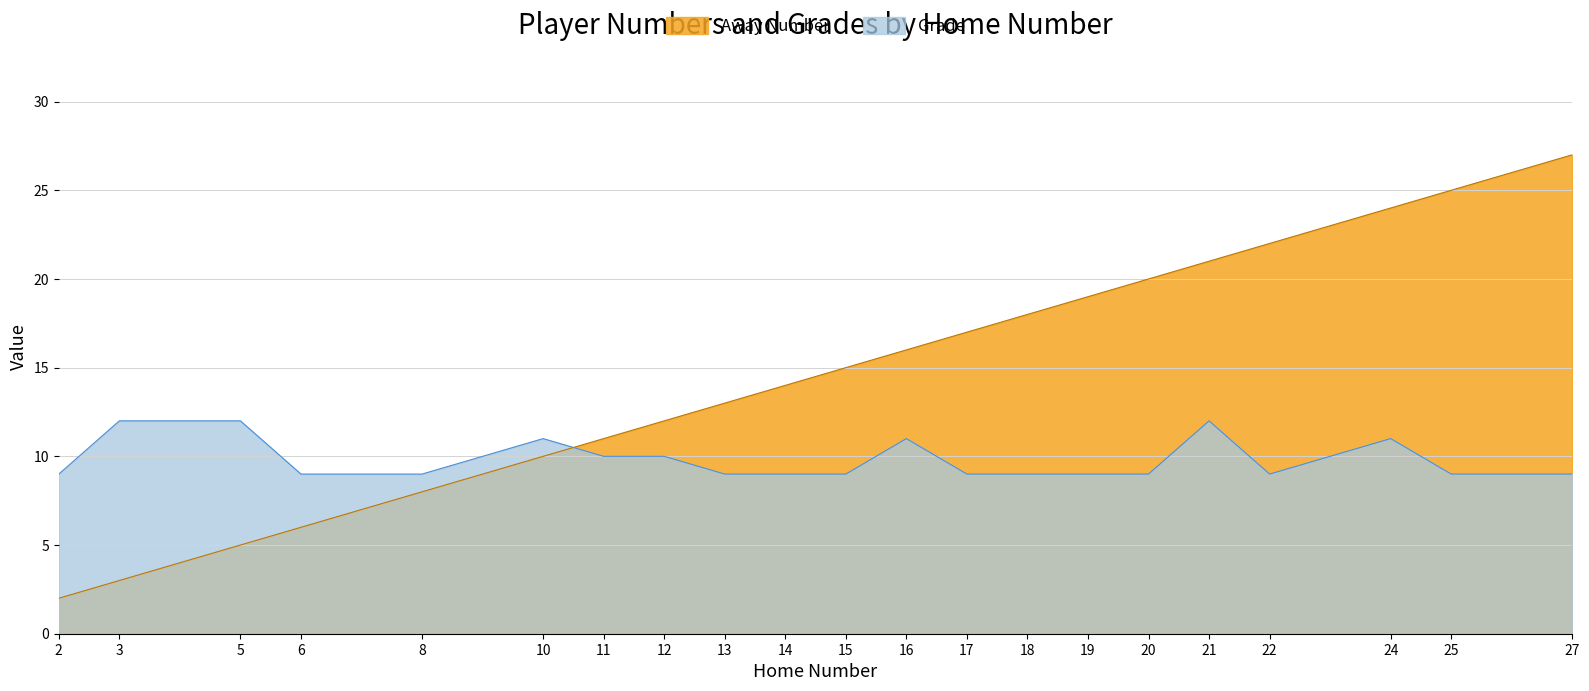

Rank the series at 3 from lowest to highest value.

Away Number, Grade